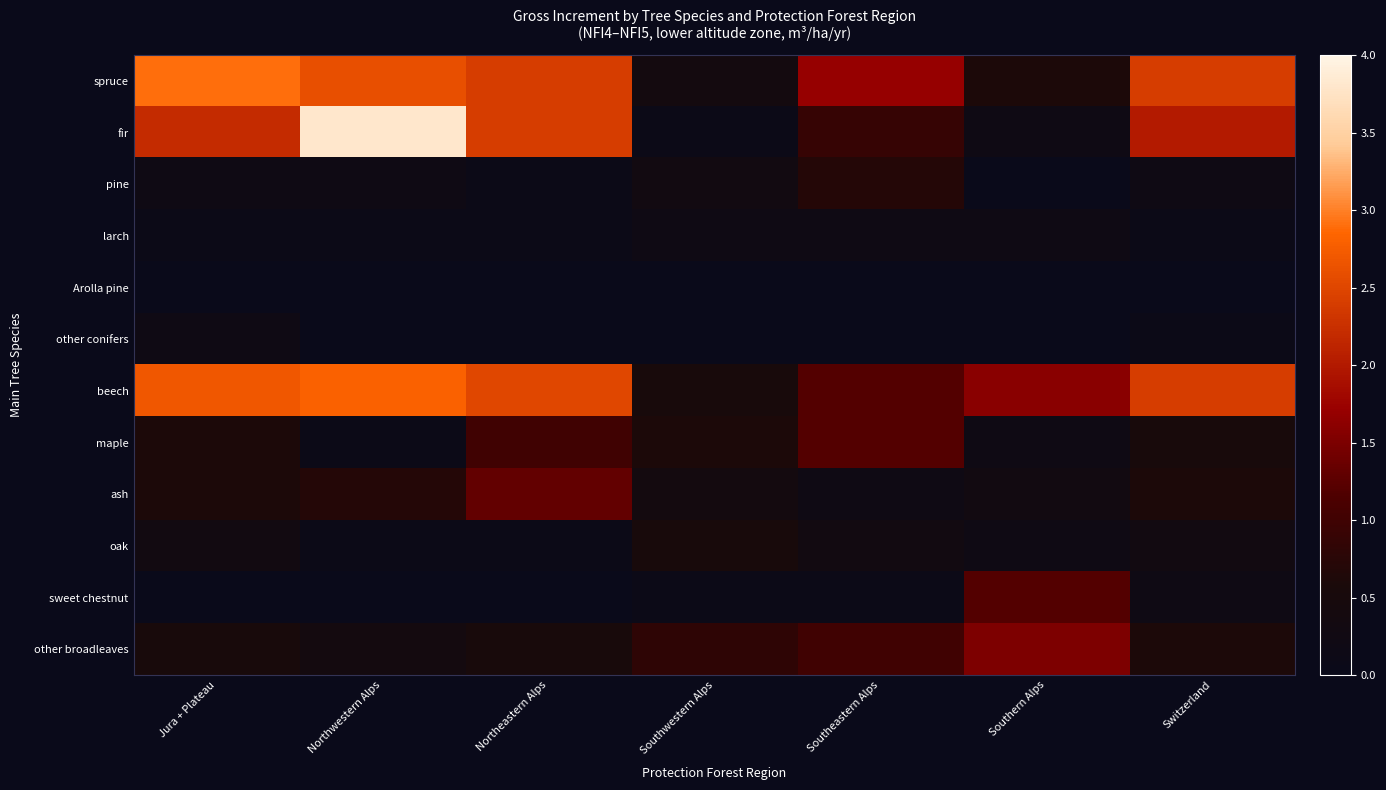

Between Southeastern Alps and Southwestern Alps, which is larger?

Southeastern Alps